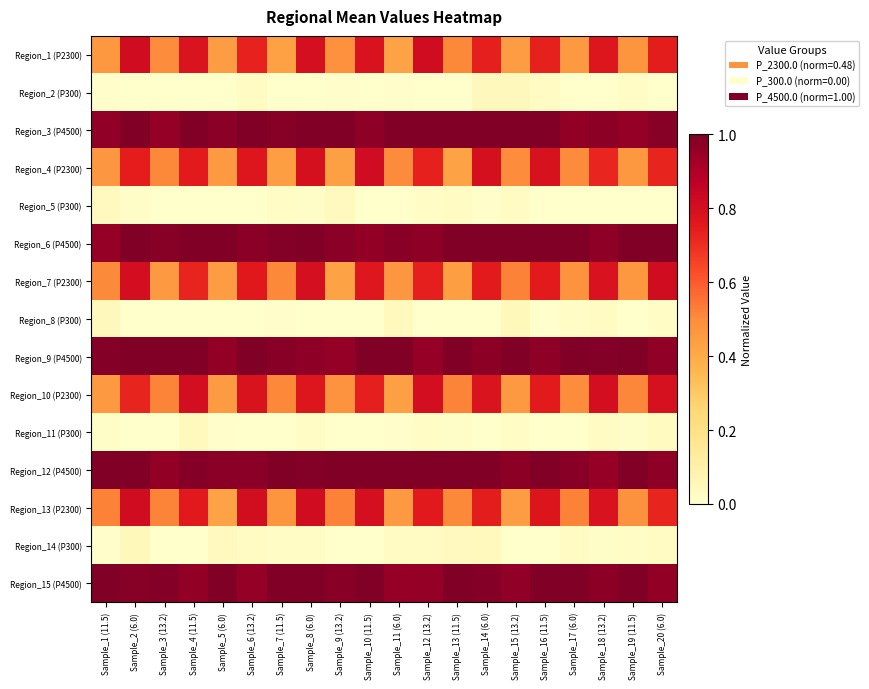

Which has a higher value, Sample_8 (6.0) or Sample_17 (6.0)?

Sample_8 (6.0)